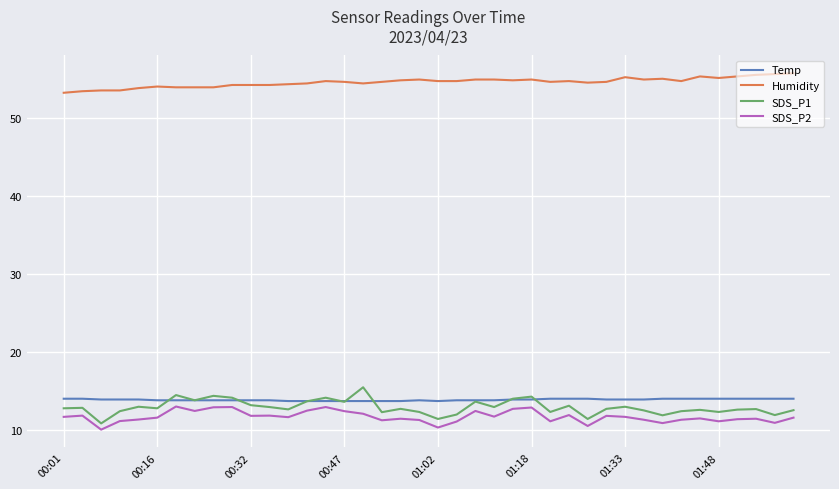

Which series has the largest range (max minus min)?

SDS_P1